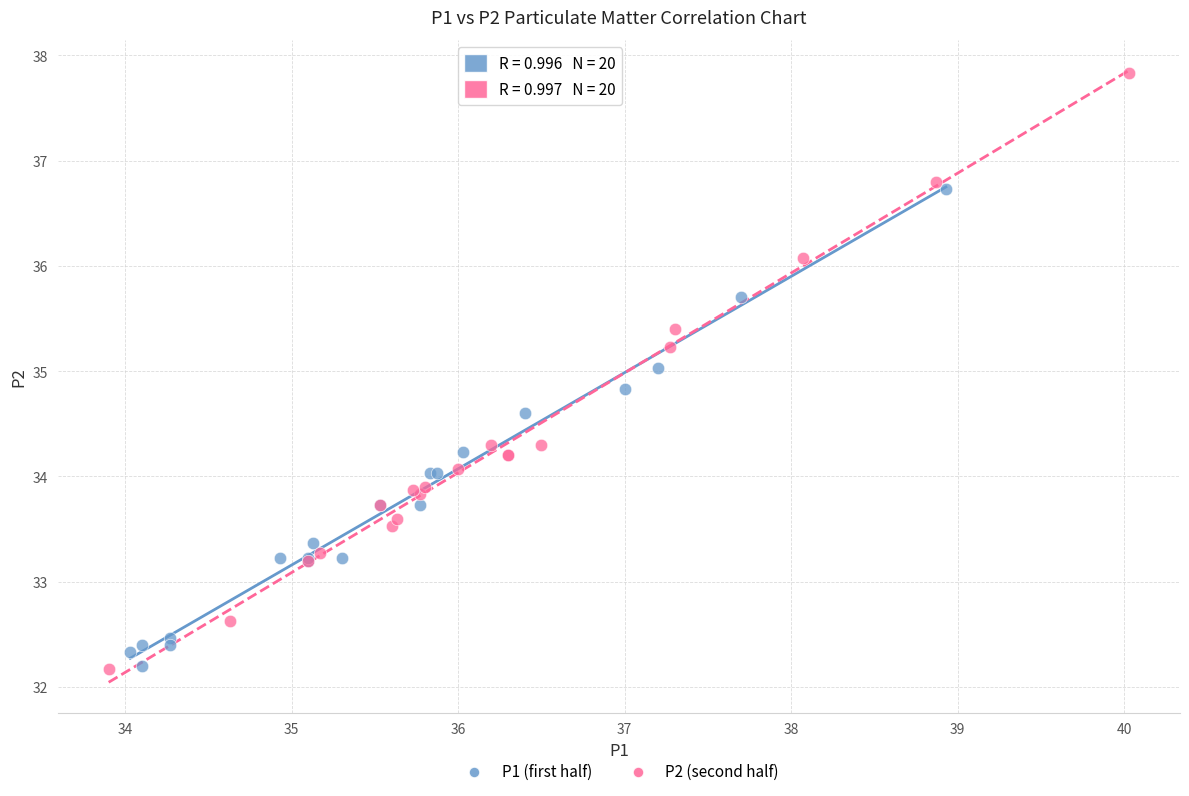

Which series contains the highest Y value?

P2 (second half)